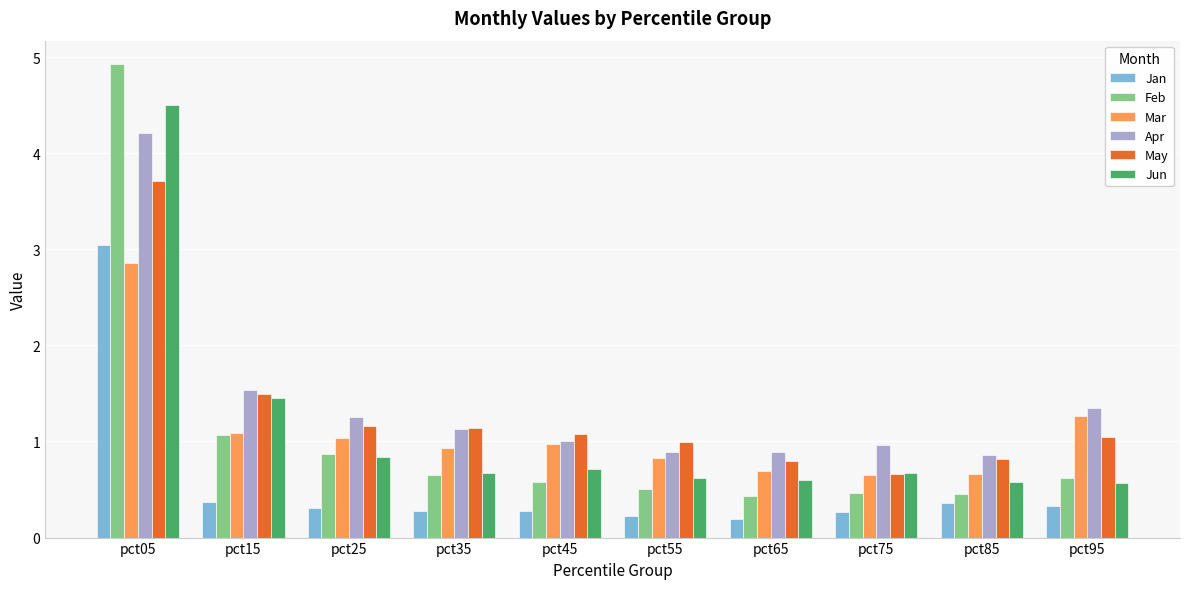

Is the value of May at pct35 greater than the value of Apr at pct05?

No